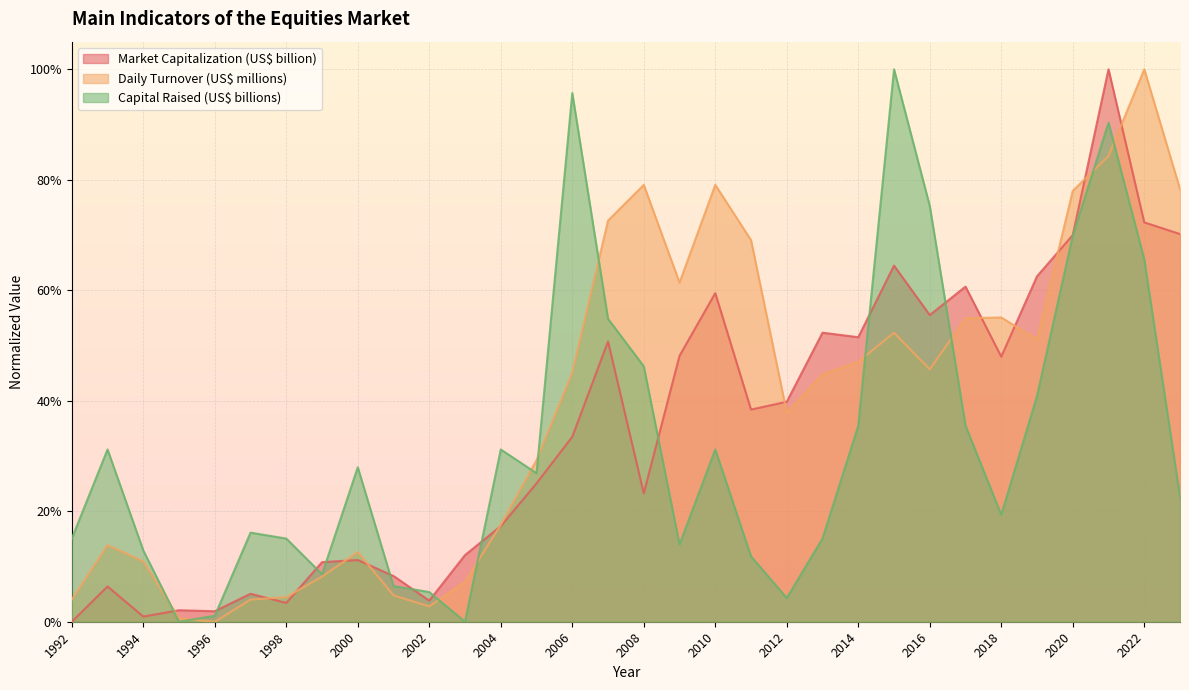

What is the sum of all Daily Turnover (US$ millions) values?

12.6